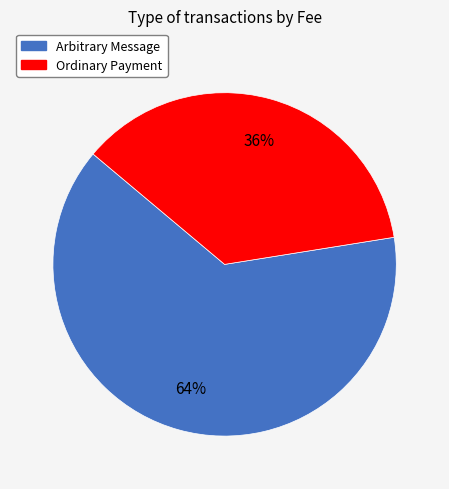

To the nearest percent, what portion does Ordinary Payment represent?

36%